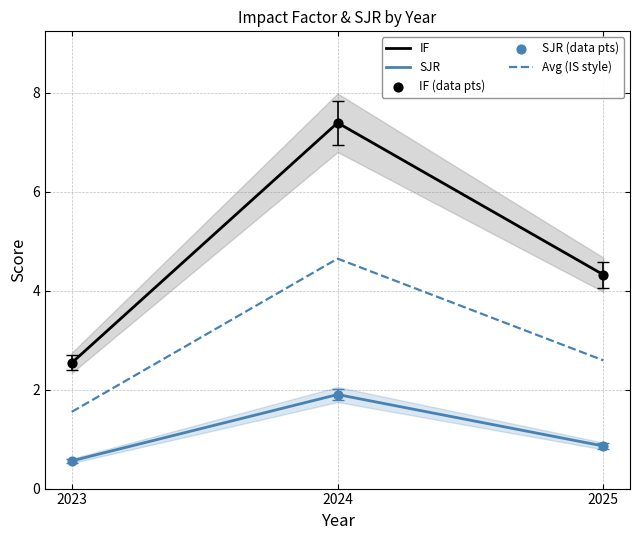

Which series has the largest Y range (max minus min)?

IF